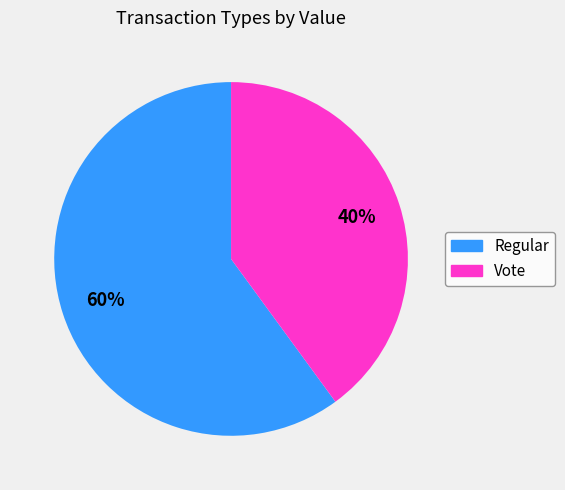

To the nearest percent, what is the difference between the largest and smallest slice percentages?

20%